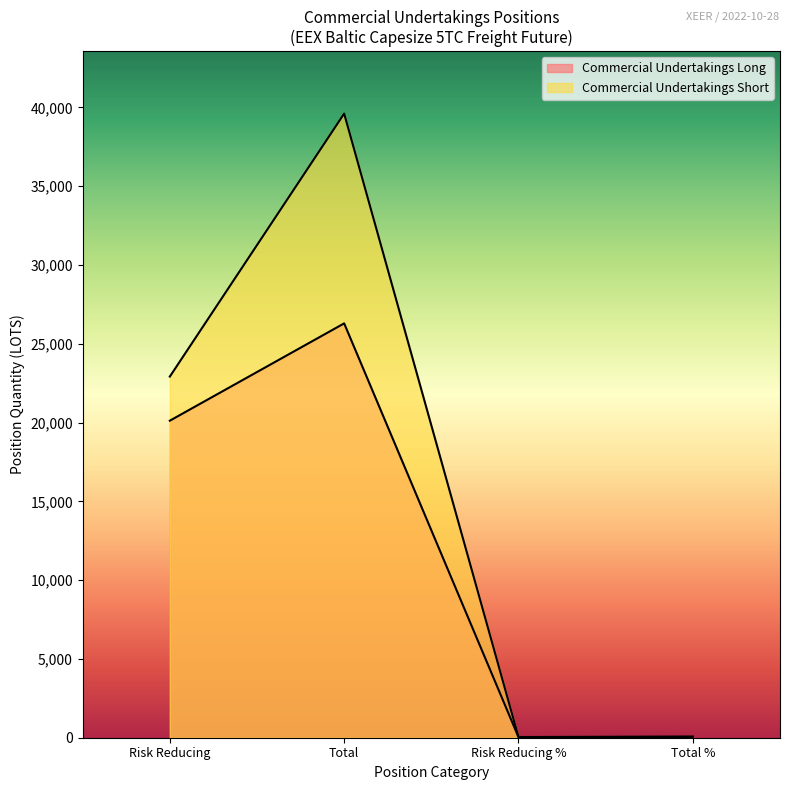

Does the chart have visible grid lines?

No